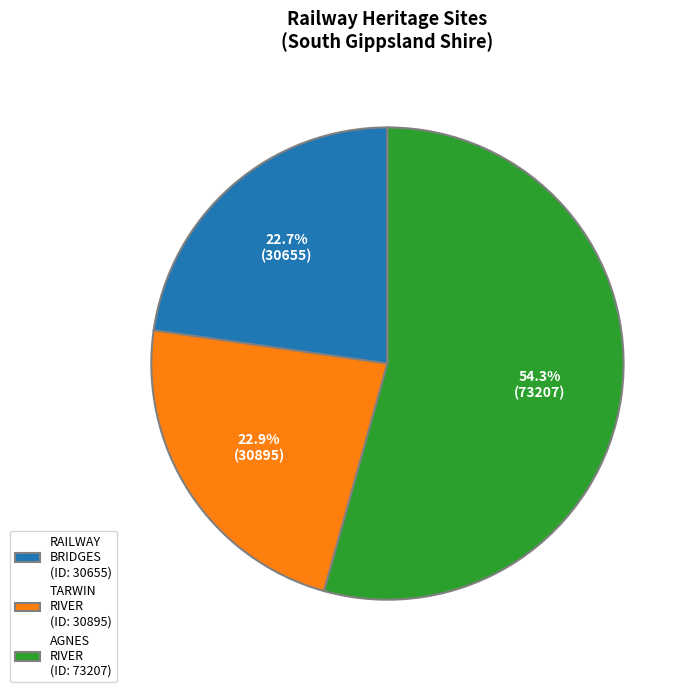

How many slices are in this pie chart?

3